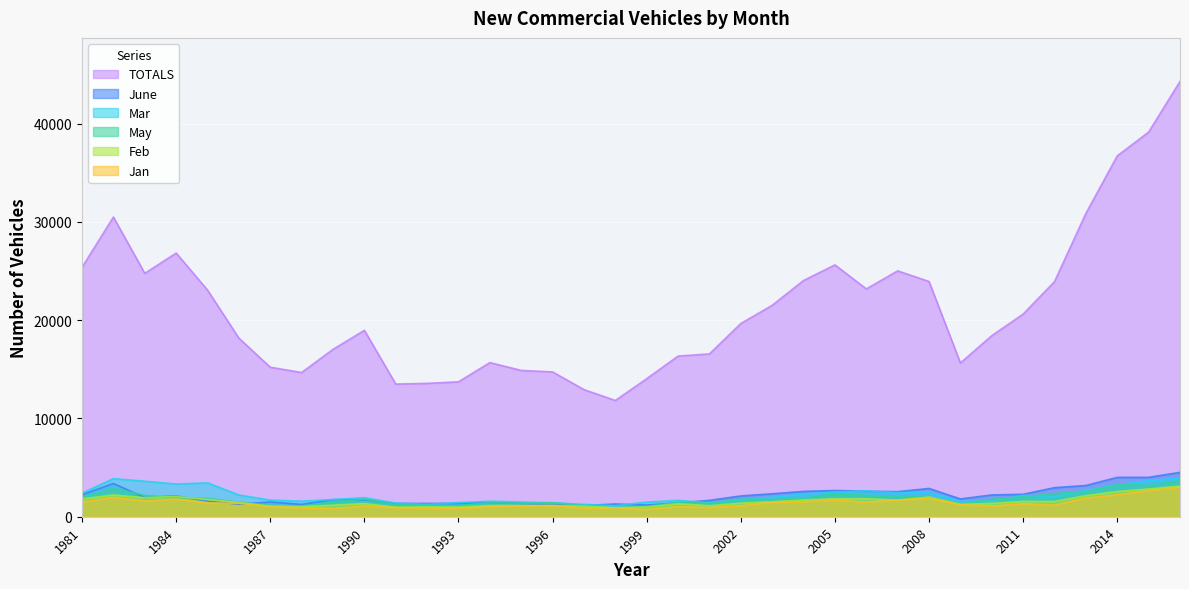

What is the difference between the highest and lowest values at 1994?

14660